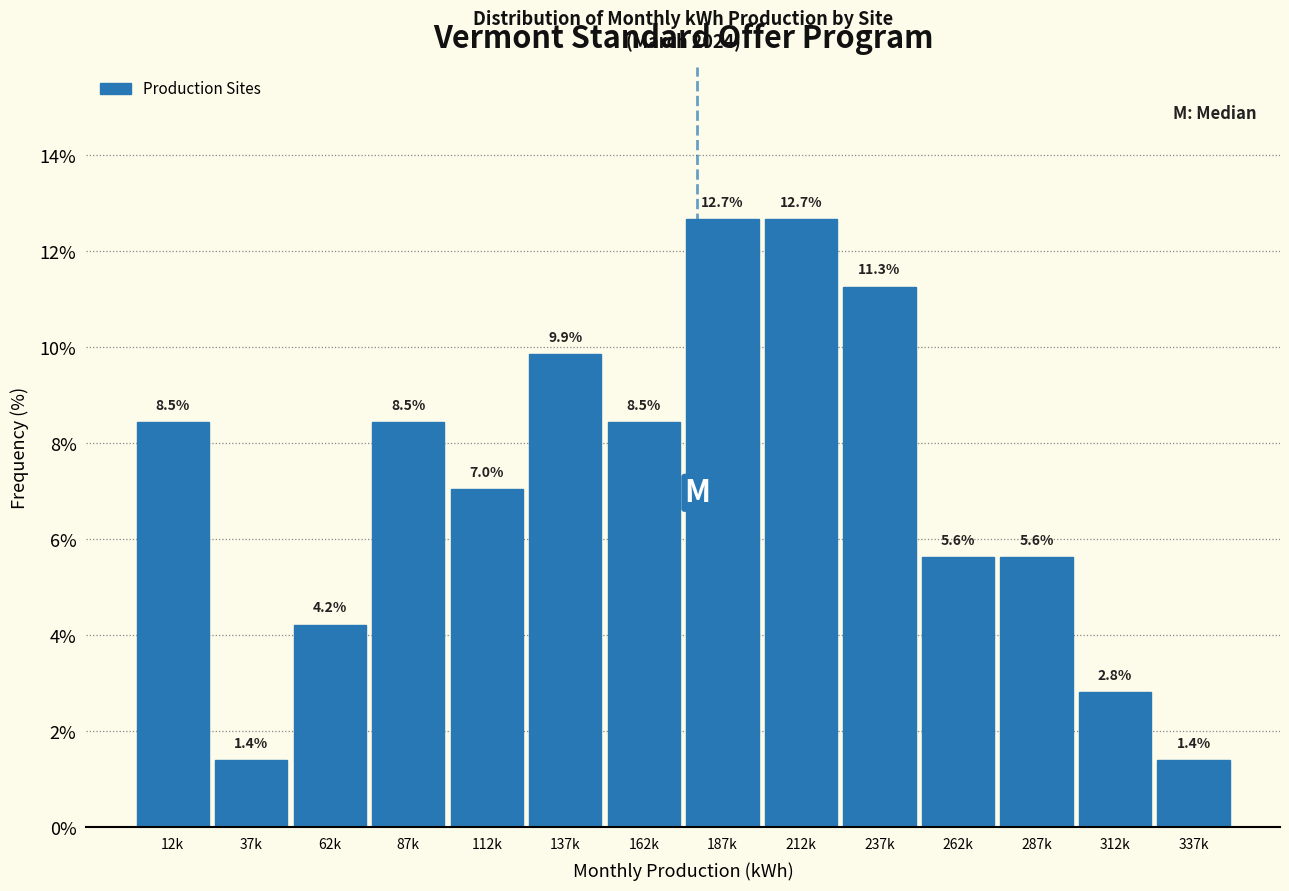

Reading right to left, list all the values displayed in this chart.

1.4	2.8	5.6	5.6	11.3	12.7	12.7	8.5	9.9	7.0	8.5	4.2	1.4	8.5